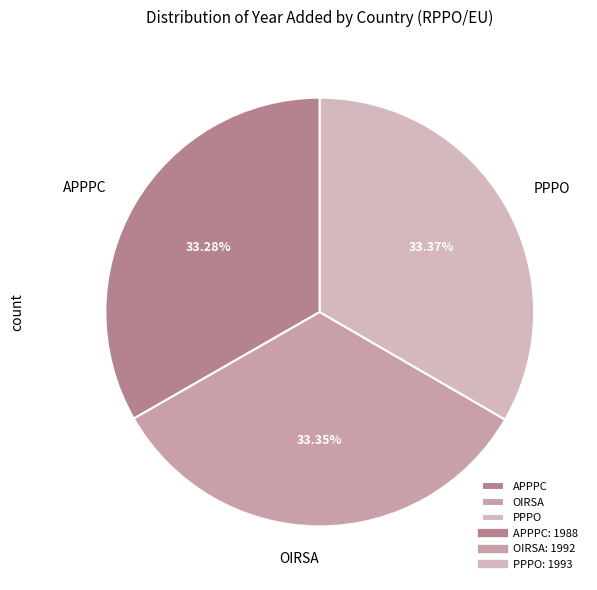

Combined, do APPPC and OIRSA account for over 50%?

Yes